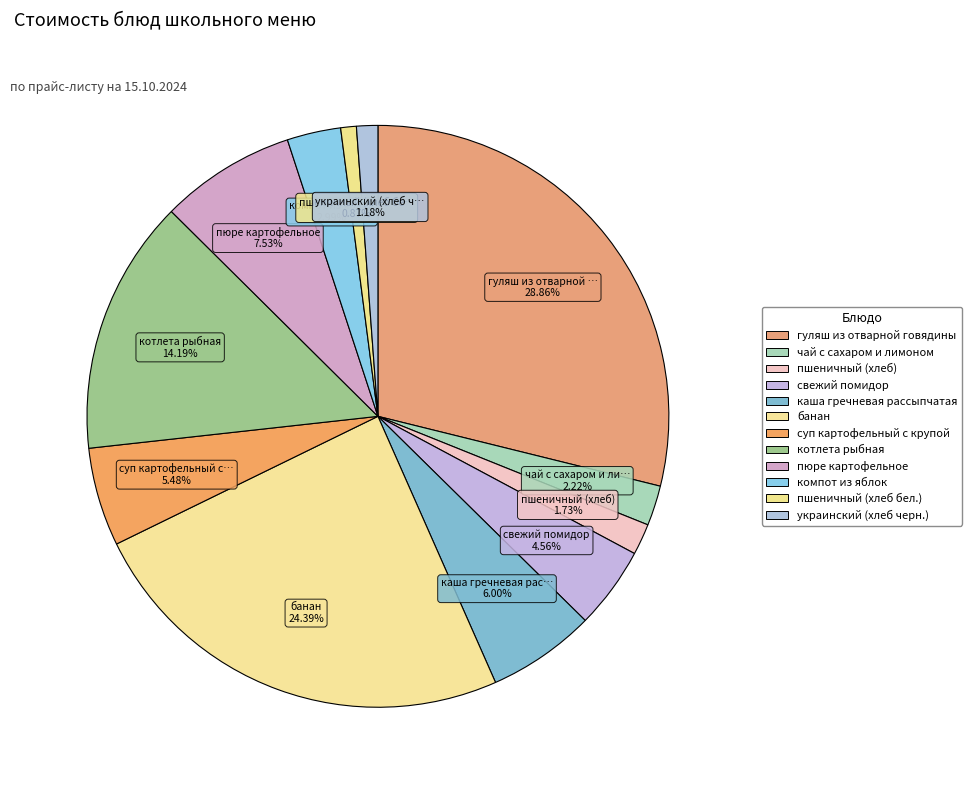

How many slices are in this pie chart?

12